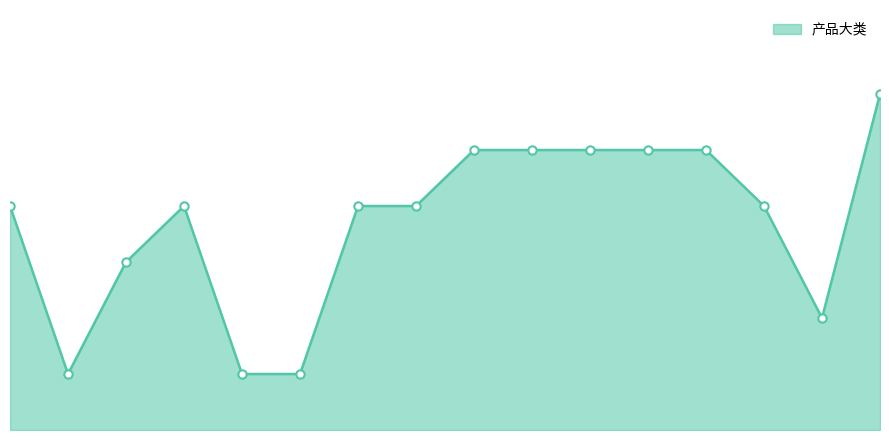

What is the value of the 4th point from the left?

4